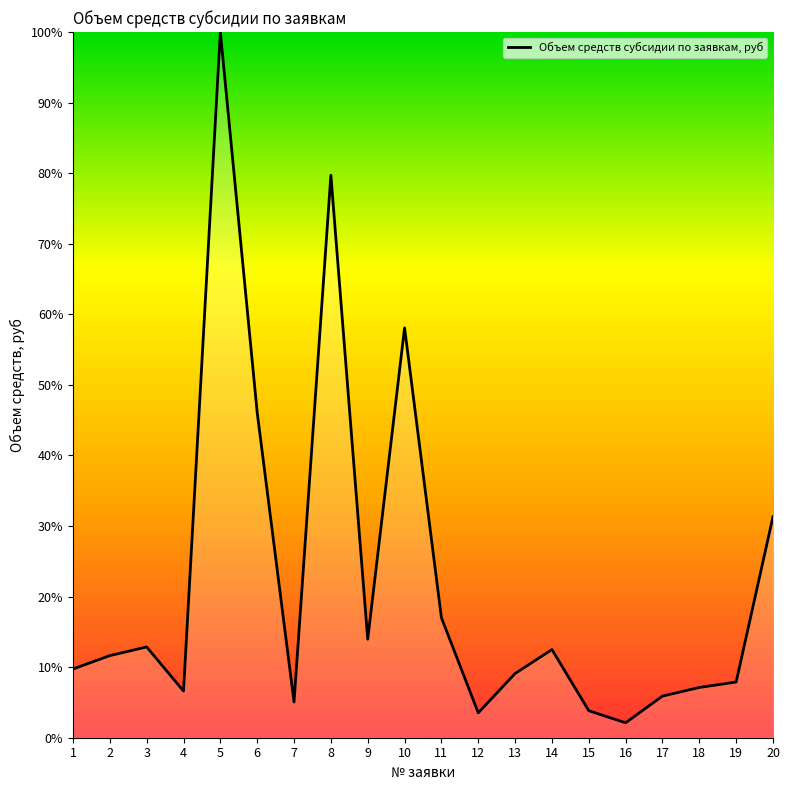

What is the greatest value displayed?

100.0